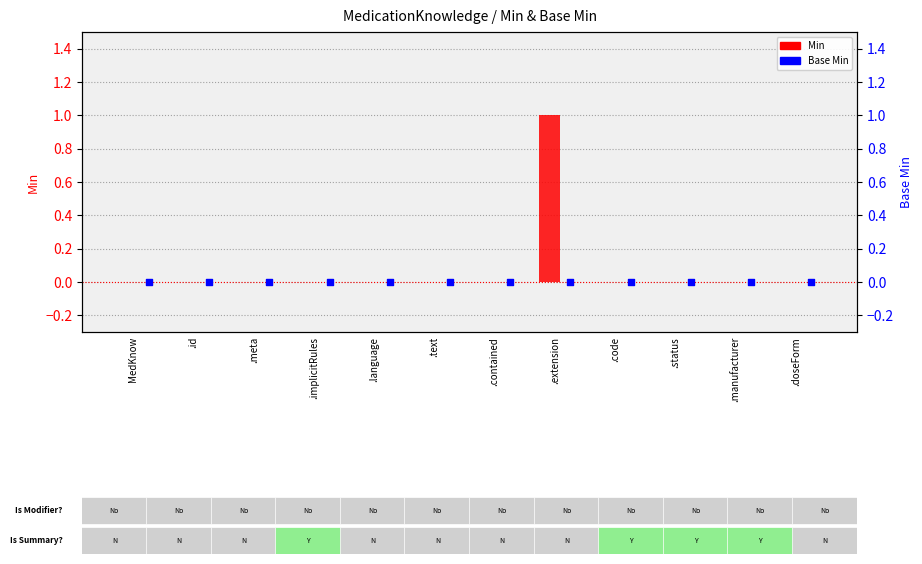

Which series reaches the minimum Y coordinate?

Min